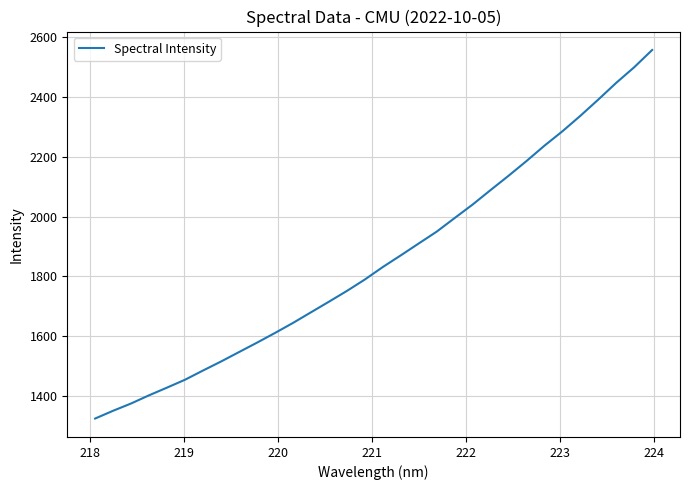

What is the difference between the maximum and minimum values?

1232.9